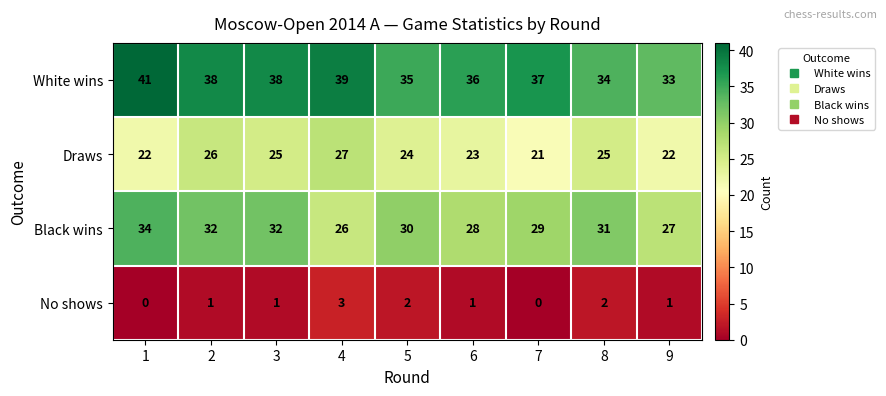

Between 1 and 2, which series saw the biggest shift?

Draws